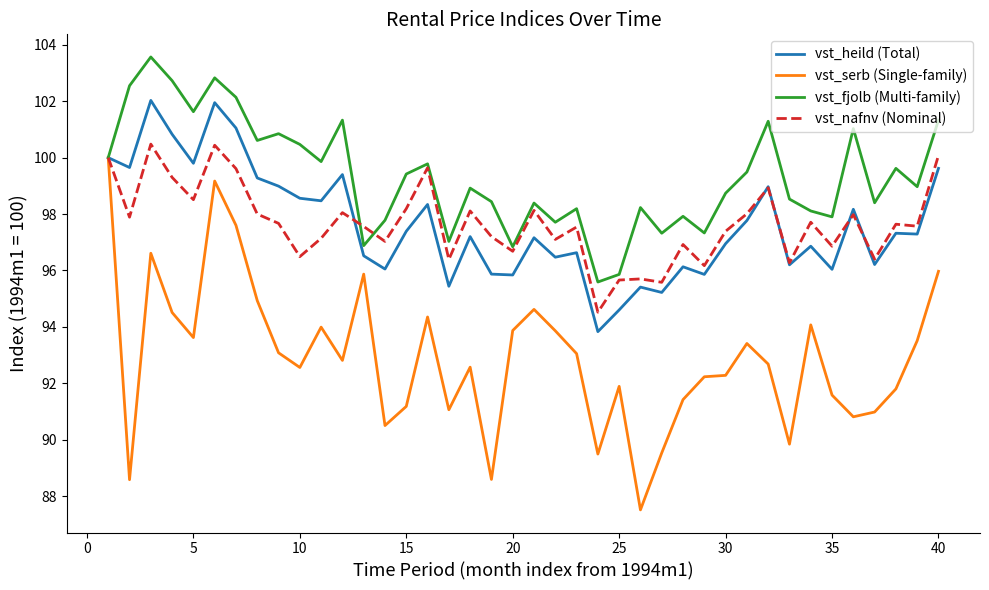

What is the maximum value shown in the chart?

103.6